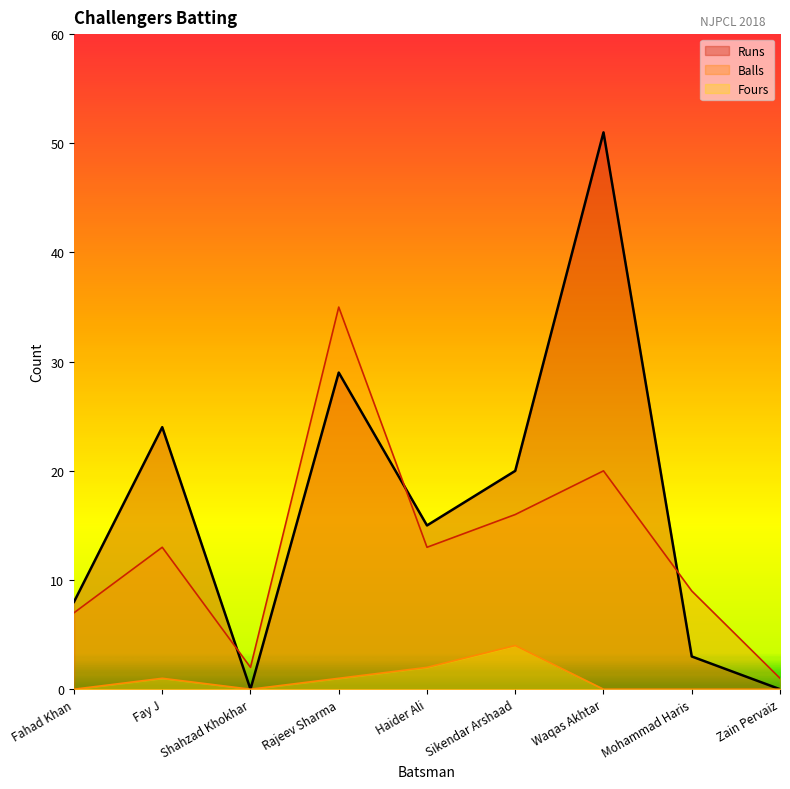

How many lines are shown in the chart?

3